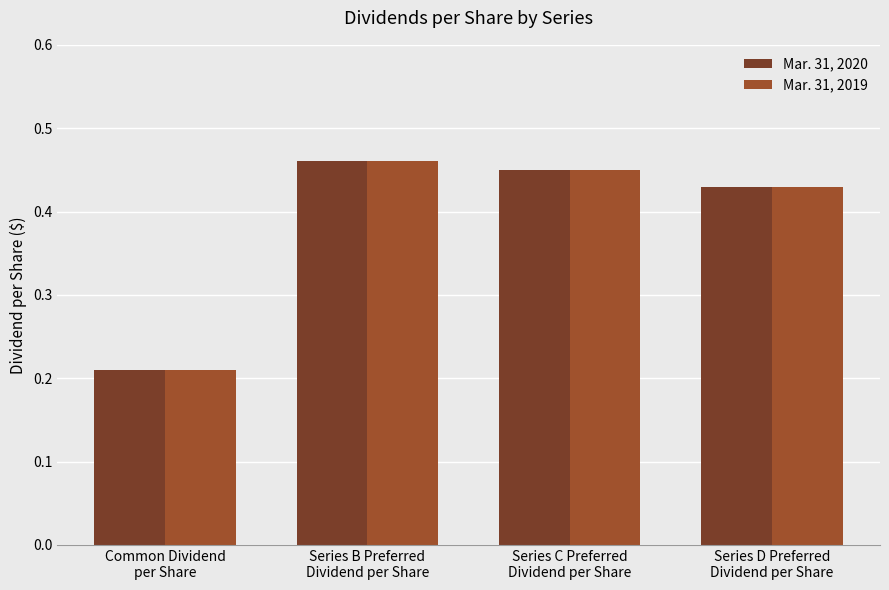

Count the Mar. 31, 2020 values in the range 0 to 1.

4